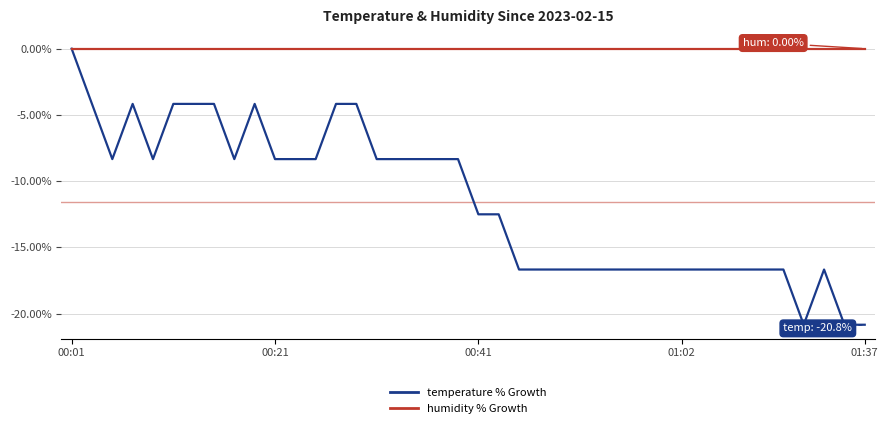

Which series has the widest spread of values?

temperature % Growth